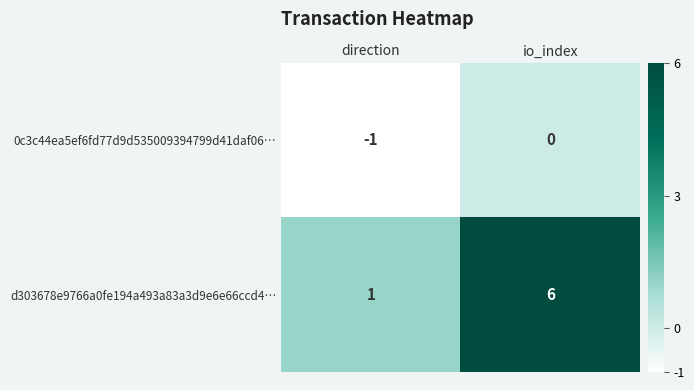

The d303678e9766a0fe194a493a83a3d9e6e66ccd4… series shows 2 at direction. True or false?

False